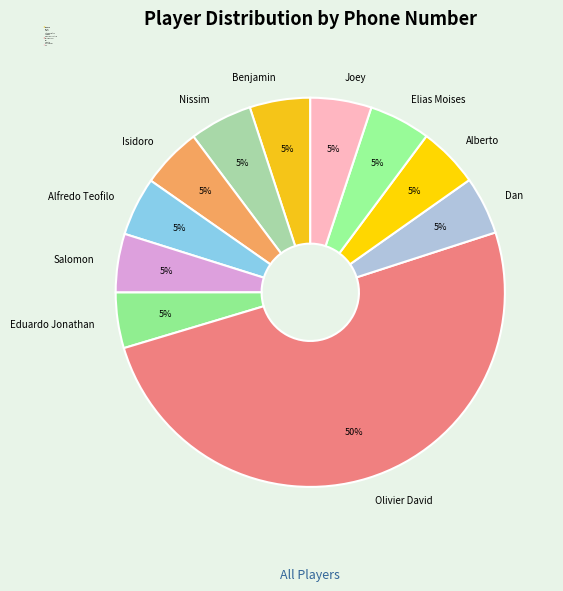

Do Dan and Salomon together represent more than half of the pie?

No